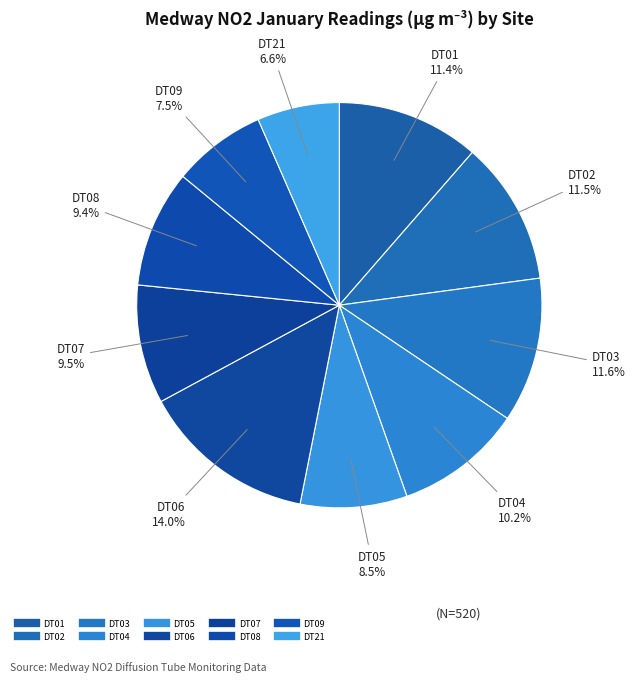

How many slices are in this pie chart?

10